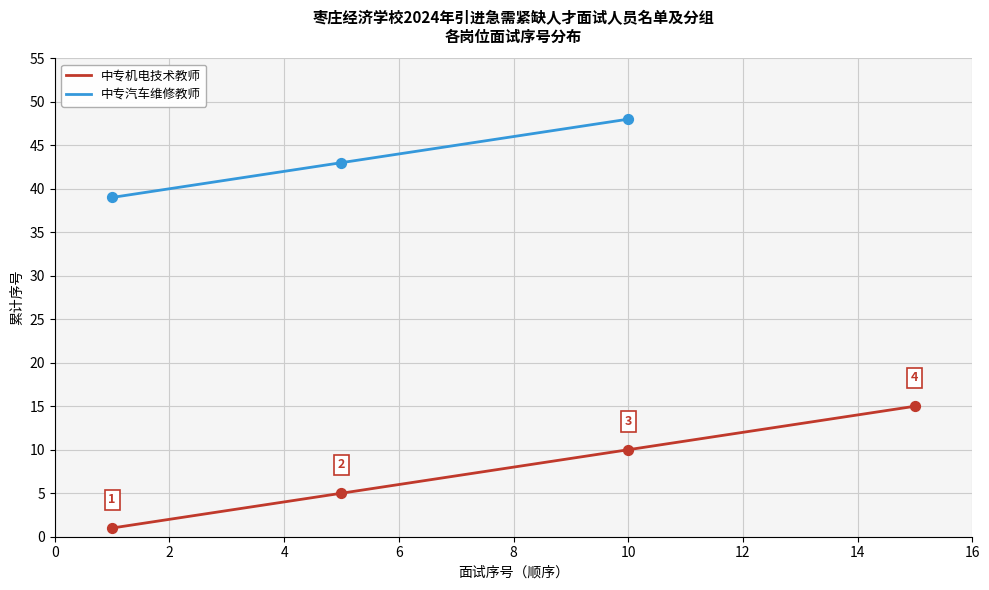

Which series has the largest total across all categories?

中专汽车维修教师